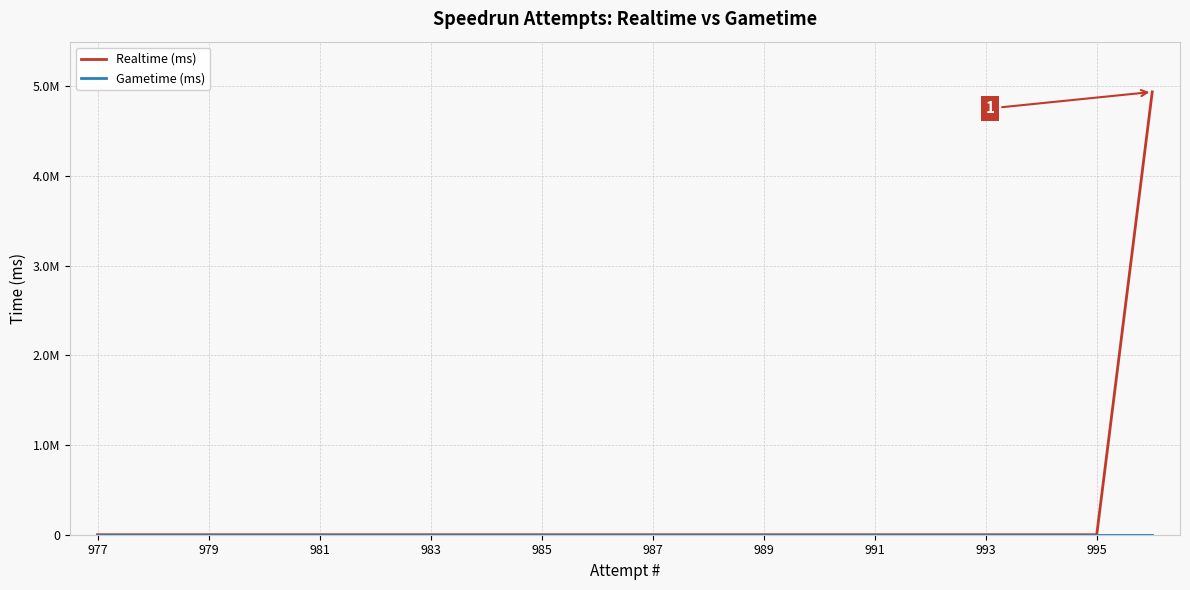

How many lines are shown in the chart?

2